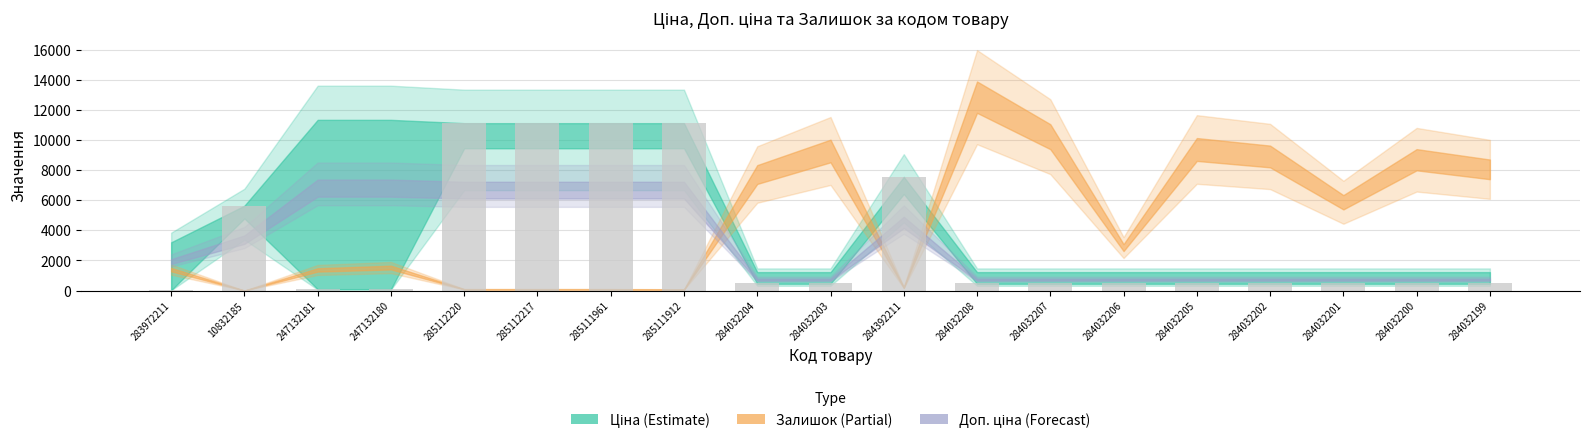

What is the maximum value shown in the chart?

11113.6